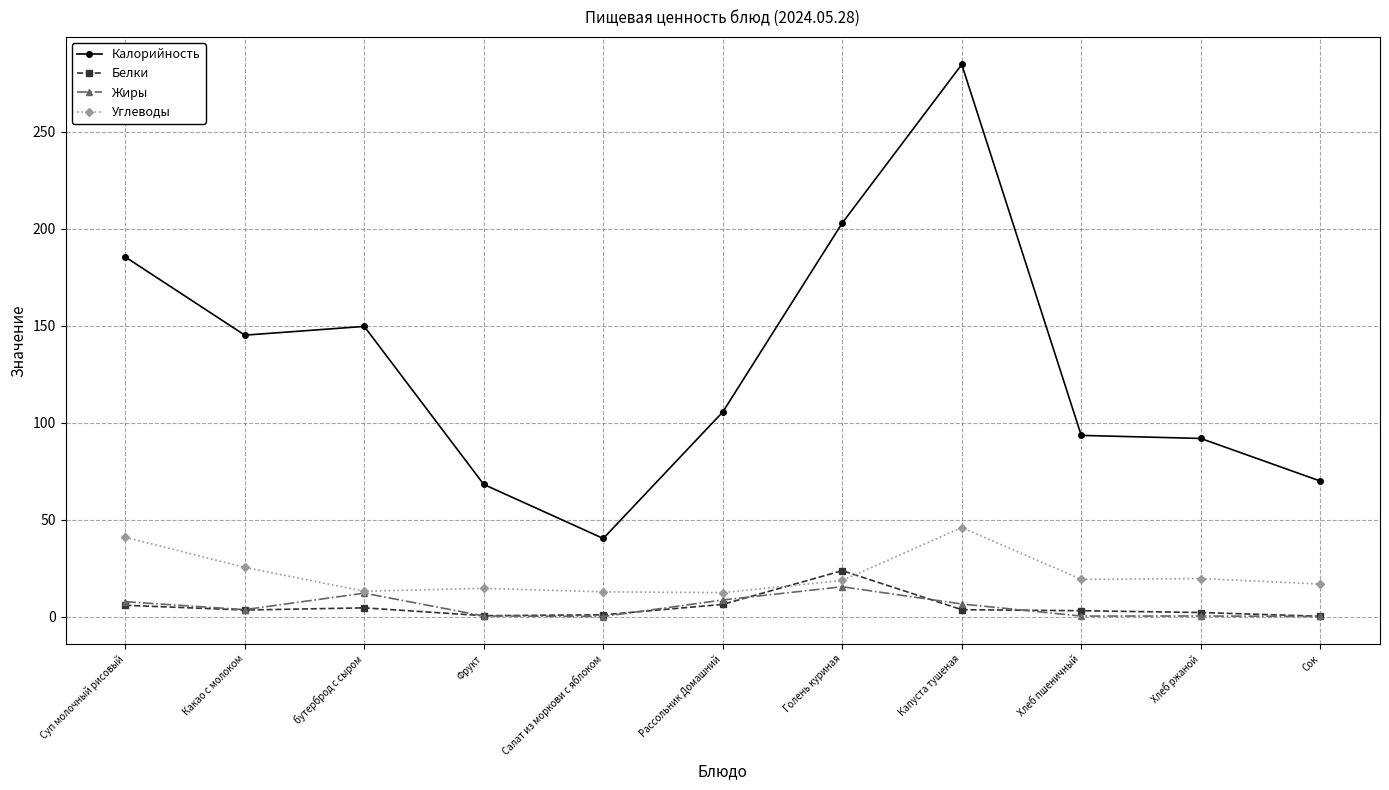

At which category is the sum across all series the highest?

Капуста тушеная